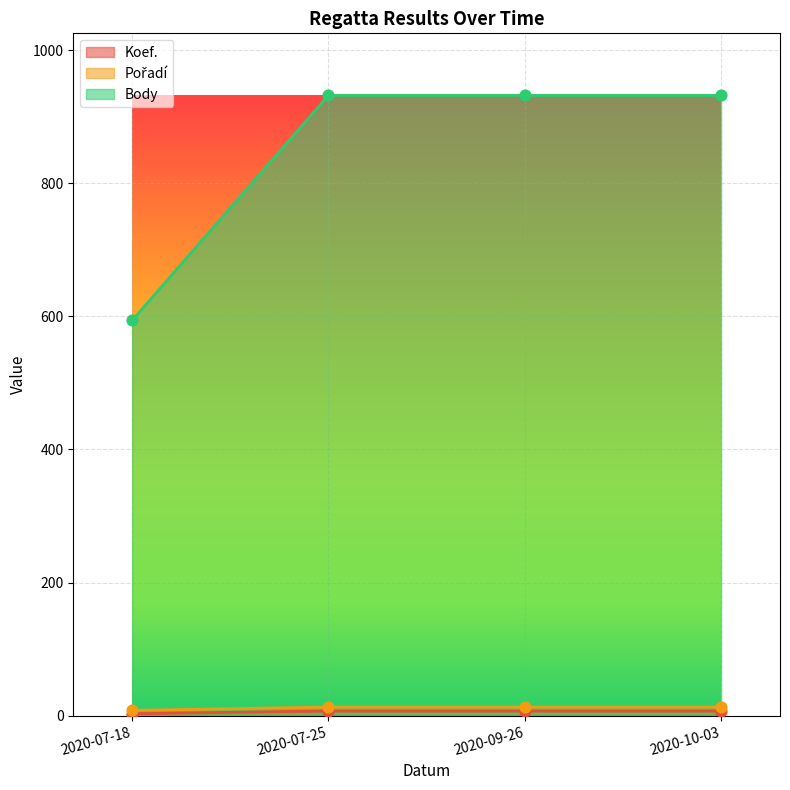

At which category is the sum across all series the highest?

2020-07-25